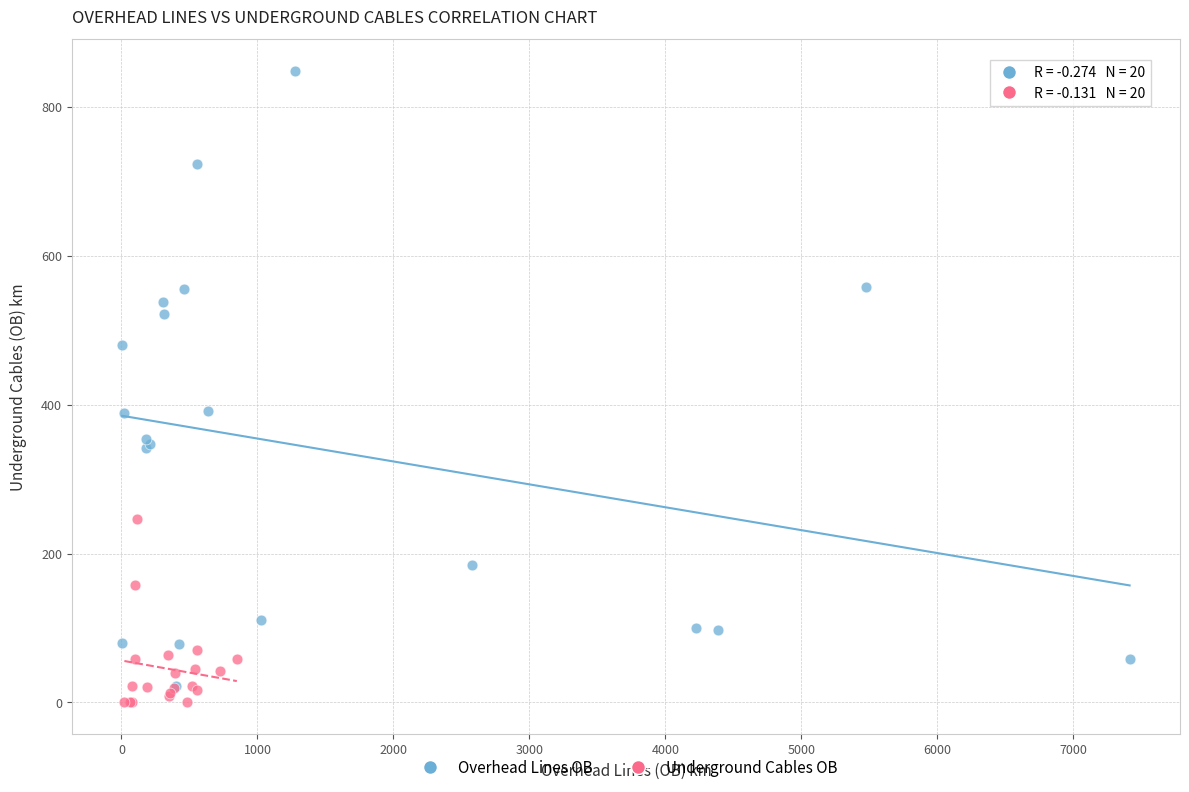

Which series has the largest Y range (max minus min)?

Overhead Lines OB